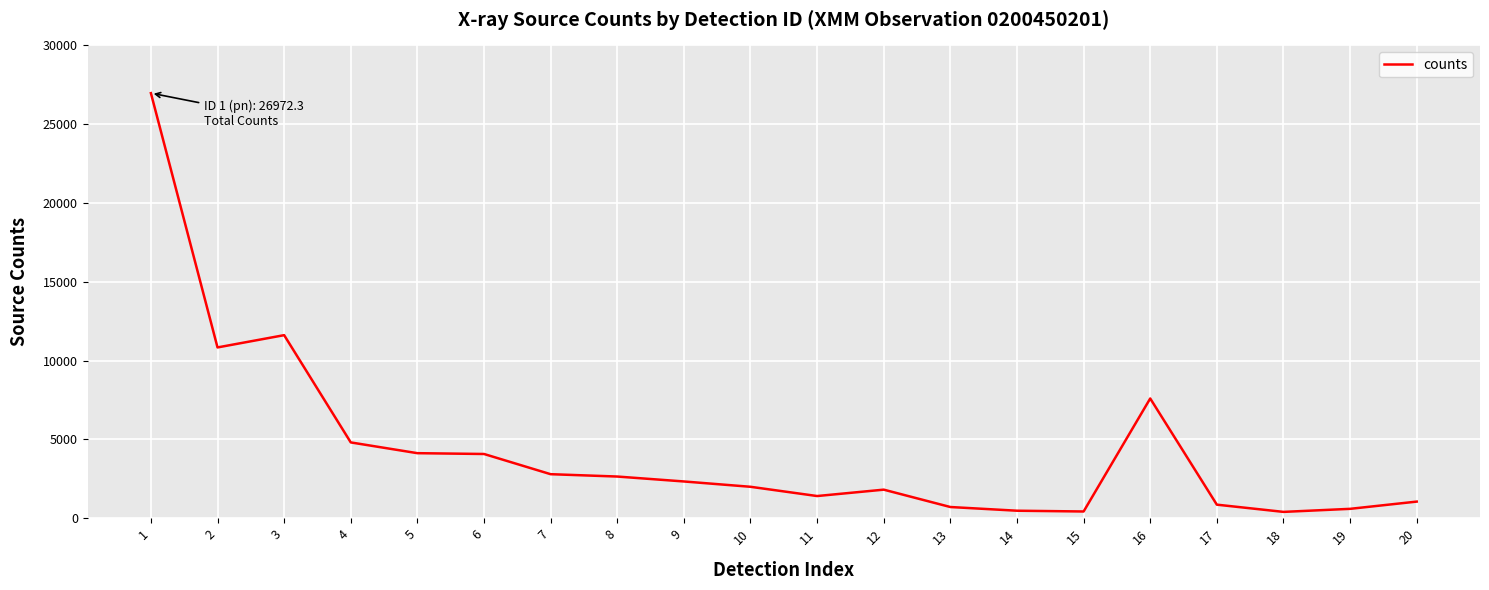

Where does the data first go above 2336?

1